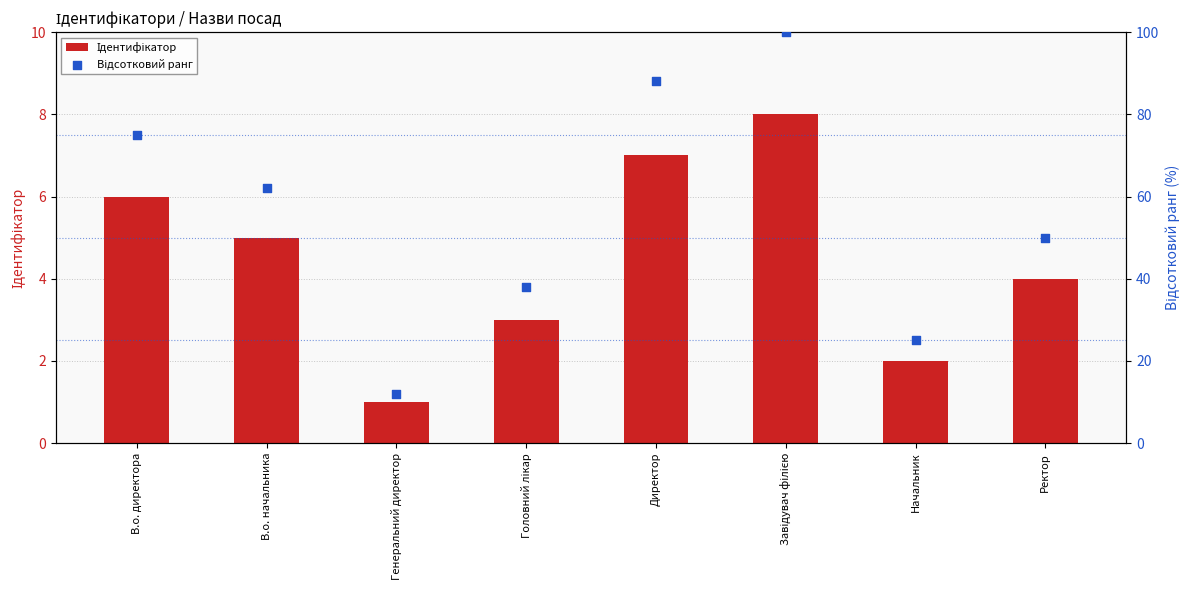

Is the value of Відсотковий ранг at В.о. директора greater than the value of Ідентифікатор at Завідувач філією?

Yes